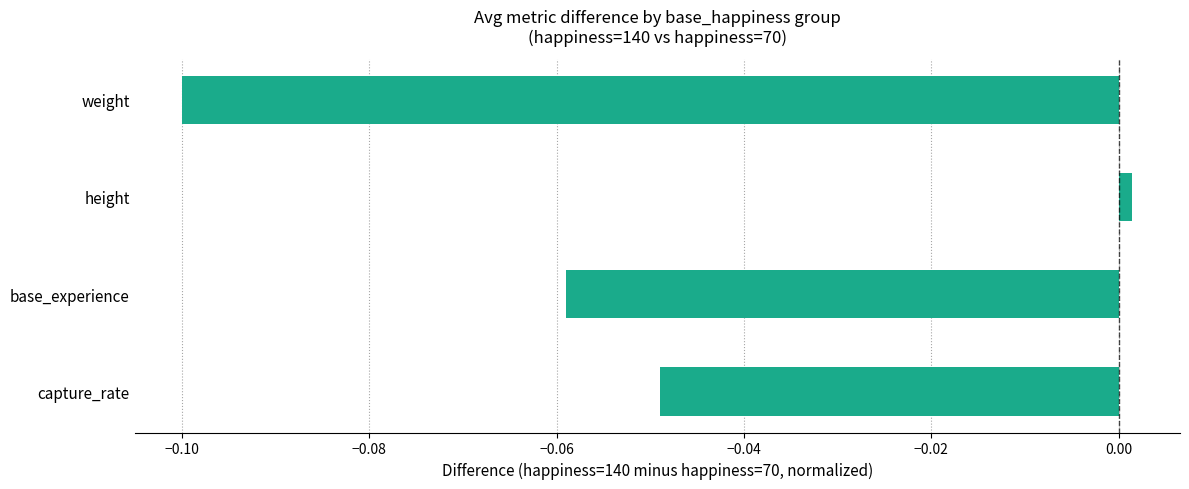

Where is the data nearest to the value 0?

height